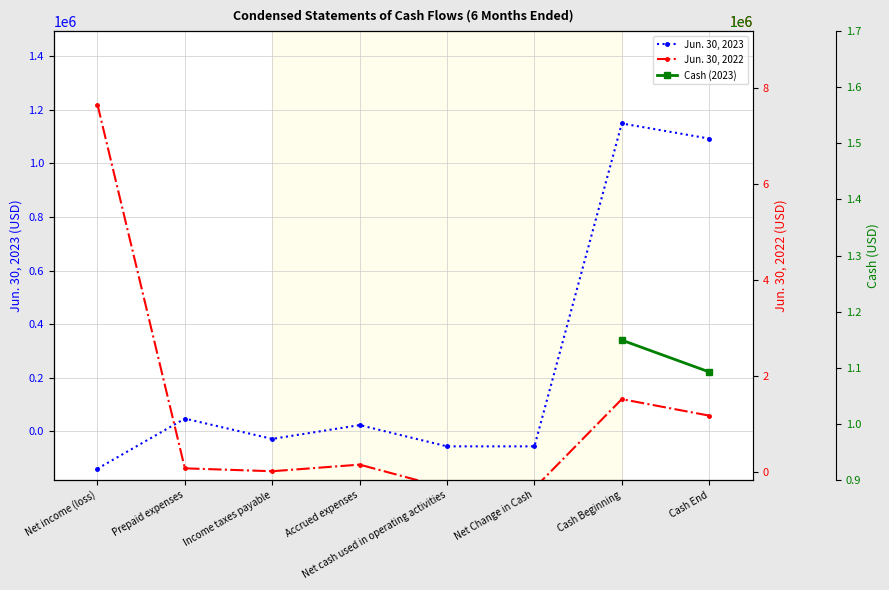

What is the label of the 6th point from the left?

Net Change in Cash